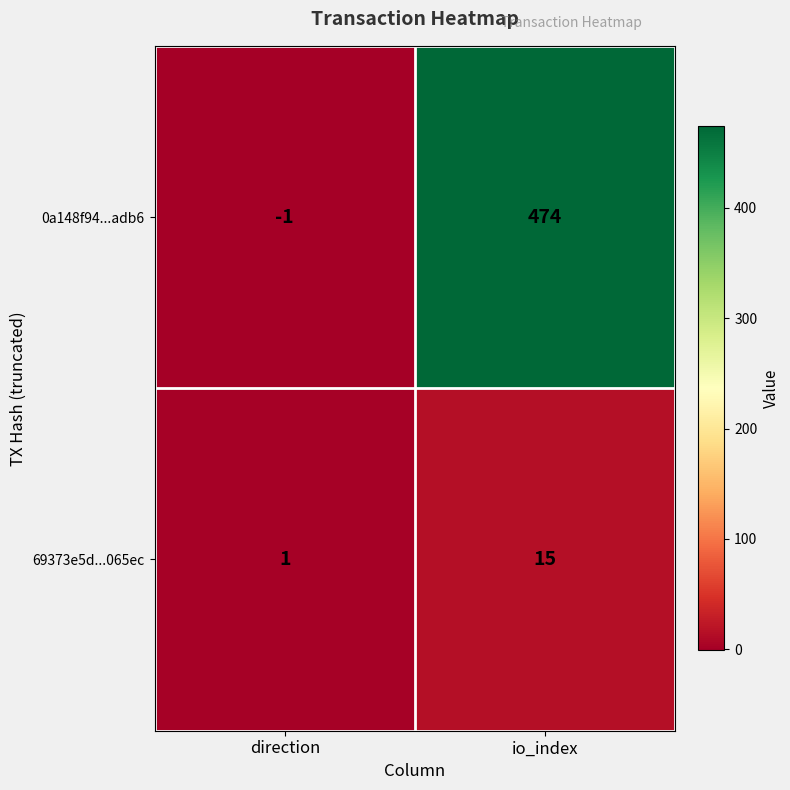

What is the greatest value displayed?

474